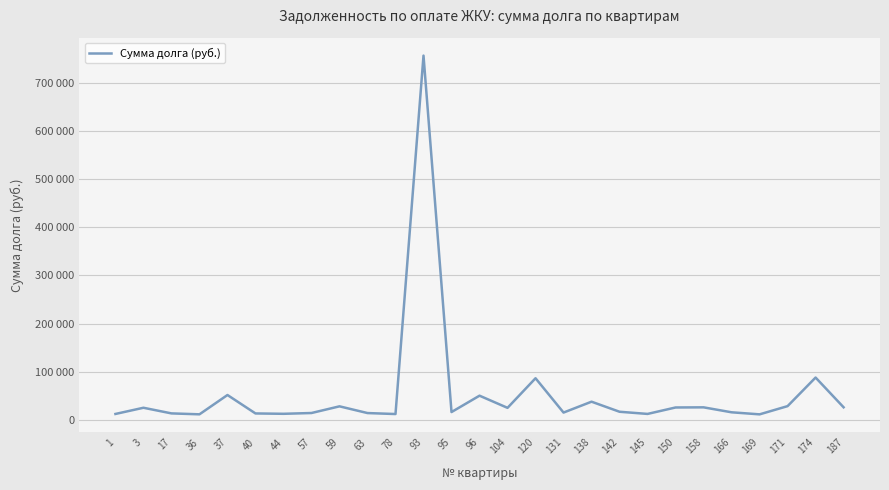

True or false: the data has more than 0 interior local peaks.

True